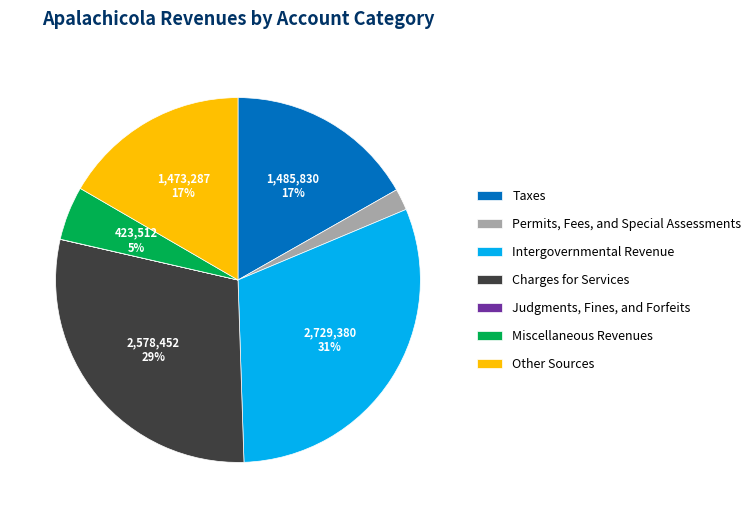

Is Charges for Services the majority of the pie?

No